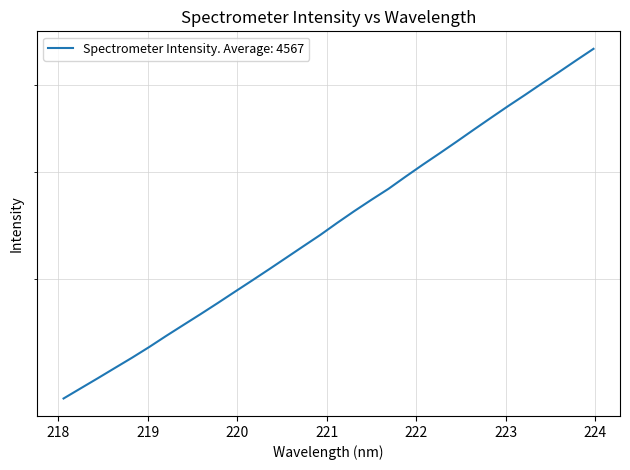

Reading left to right, list all the values displayed in this chart.

218.0596=3113.3	218.2508=3180.1	218.442=3248.1	218.6332=3318.8	218.8244=3390.7	219.0156=3467.3	219.2067=3549.6	219.3979=3631.3	219.589=3714.4	219.7801=3801.3	219.9712=3892.1	220.1623=3984.3	220.3533=4079.8	220.5444=4179.0	220.7354=4280.9	220.9264=4384.5	221.1174=4497.7	221.3083=4610.1	221.4993=4720.5	221.6902=4830.3	221.8812=4955.0	222.0721=5079.9	222.263=5204.1	222.4538=5333.6	222.6447=5468.6	222.8355=5605.3	223.0264=5743.8	223.2172=5881.4	223.408=6026.0	223.5987=6171.5	223.7895=6323.3	223.9802=6476.0